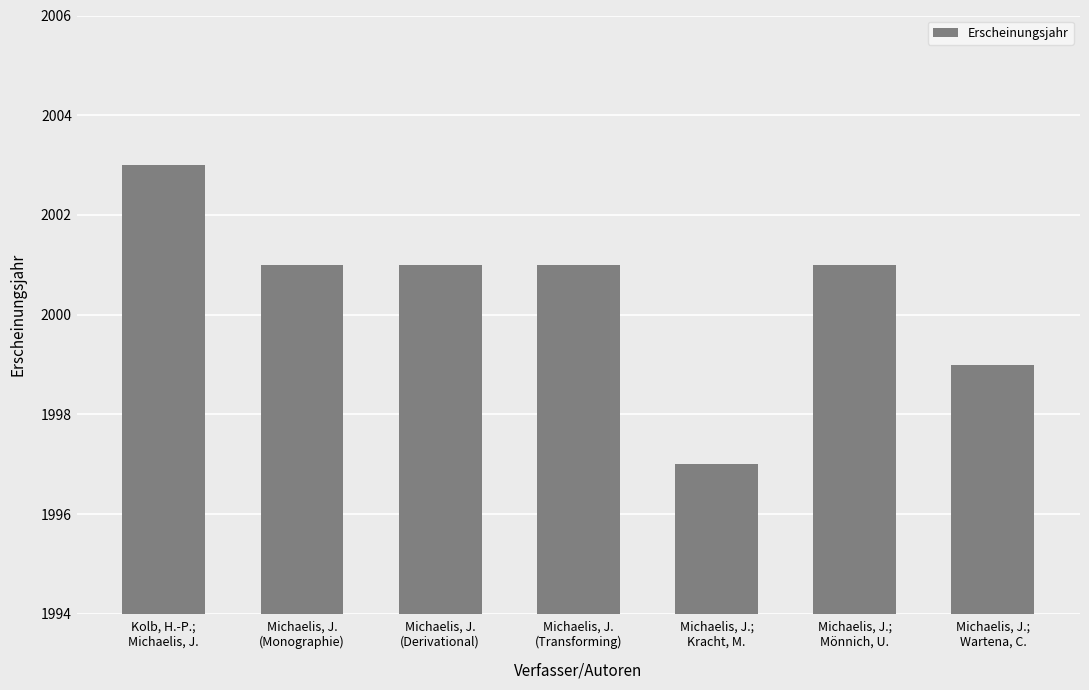

What position from the left is Kolb, H.-P.;
Michaelis, J.?

1